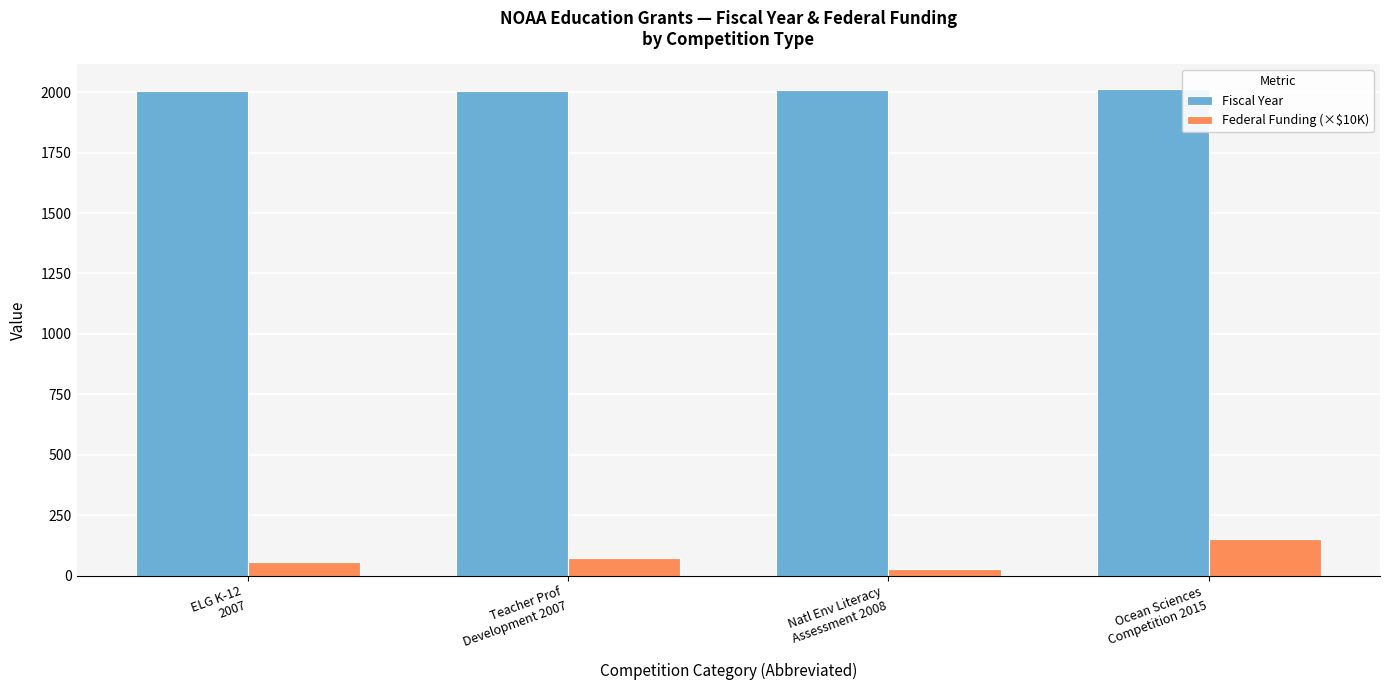

At how many categories does at least one series exceed 1684?

4